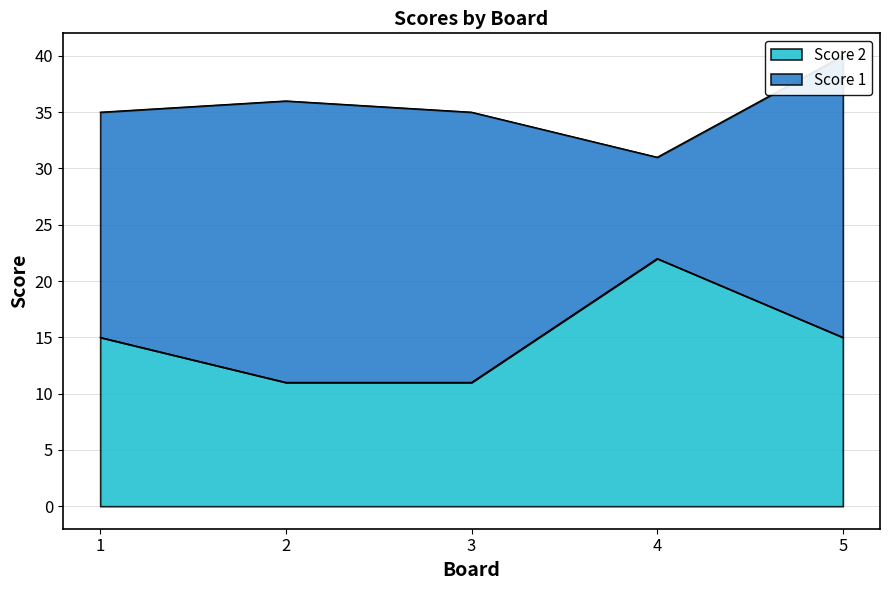

How many points are higher than both their immediate neighbors (excluding endpoints)?

1